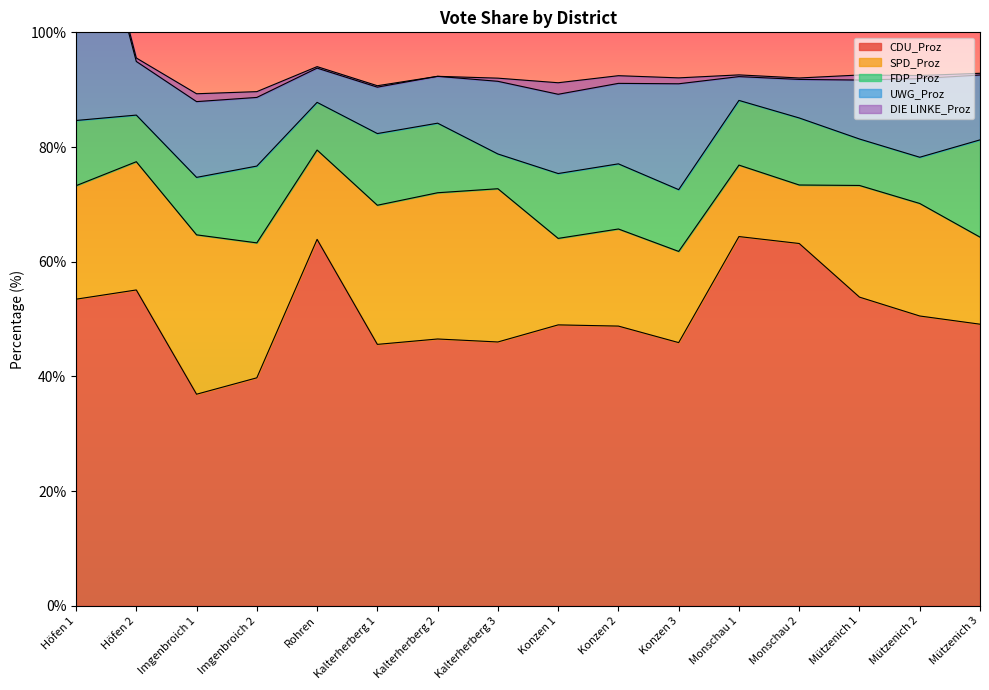

Which category has the highest value across all series?

Monschau 1